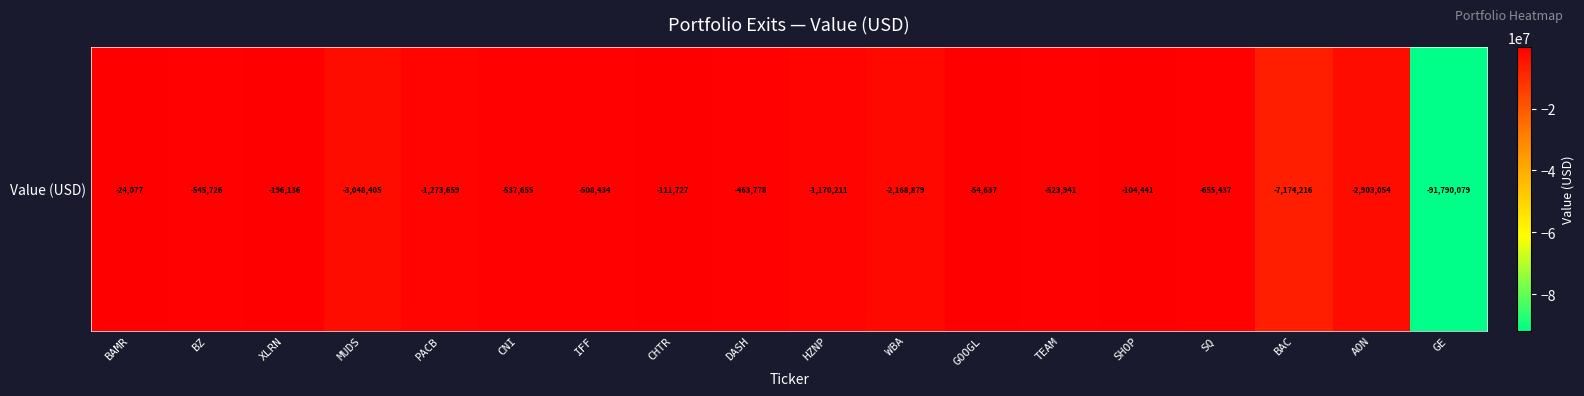

Reading right to left, extract all data points from this chart.

-91790079	-2903054	-7174216	-655437	-104441	-523941	-54637	-2168879	-1170211	-463778	-111727	-508434	-537655	-1273659	-3048405	-196136	-545726	-24077